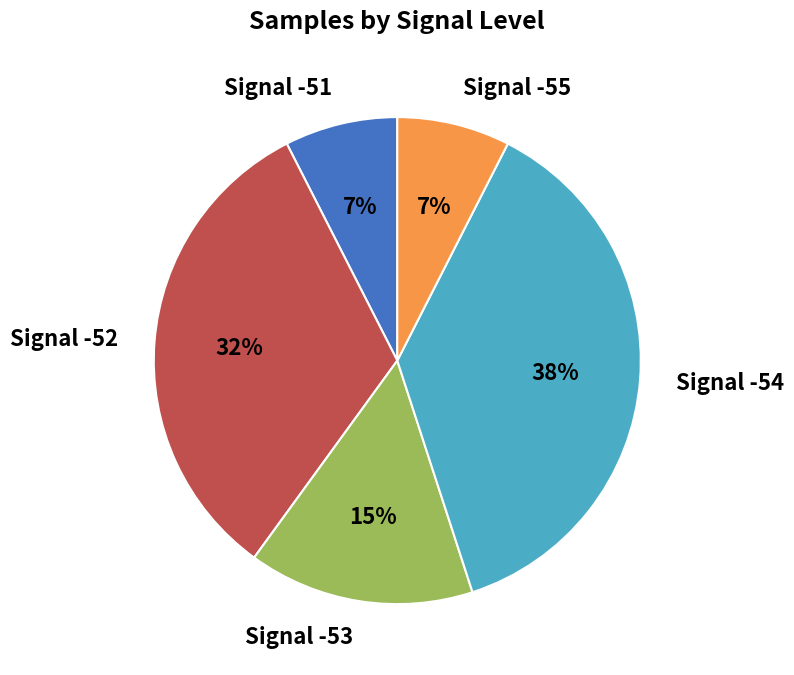

Which slice is the largest?

Signal -54